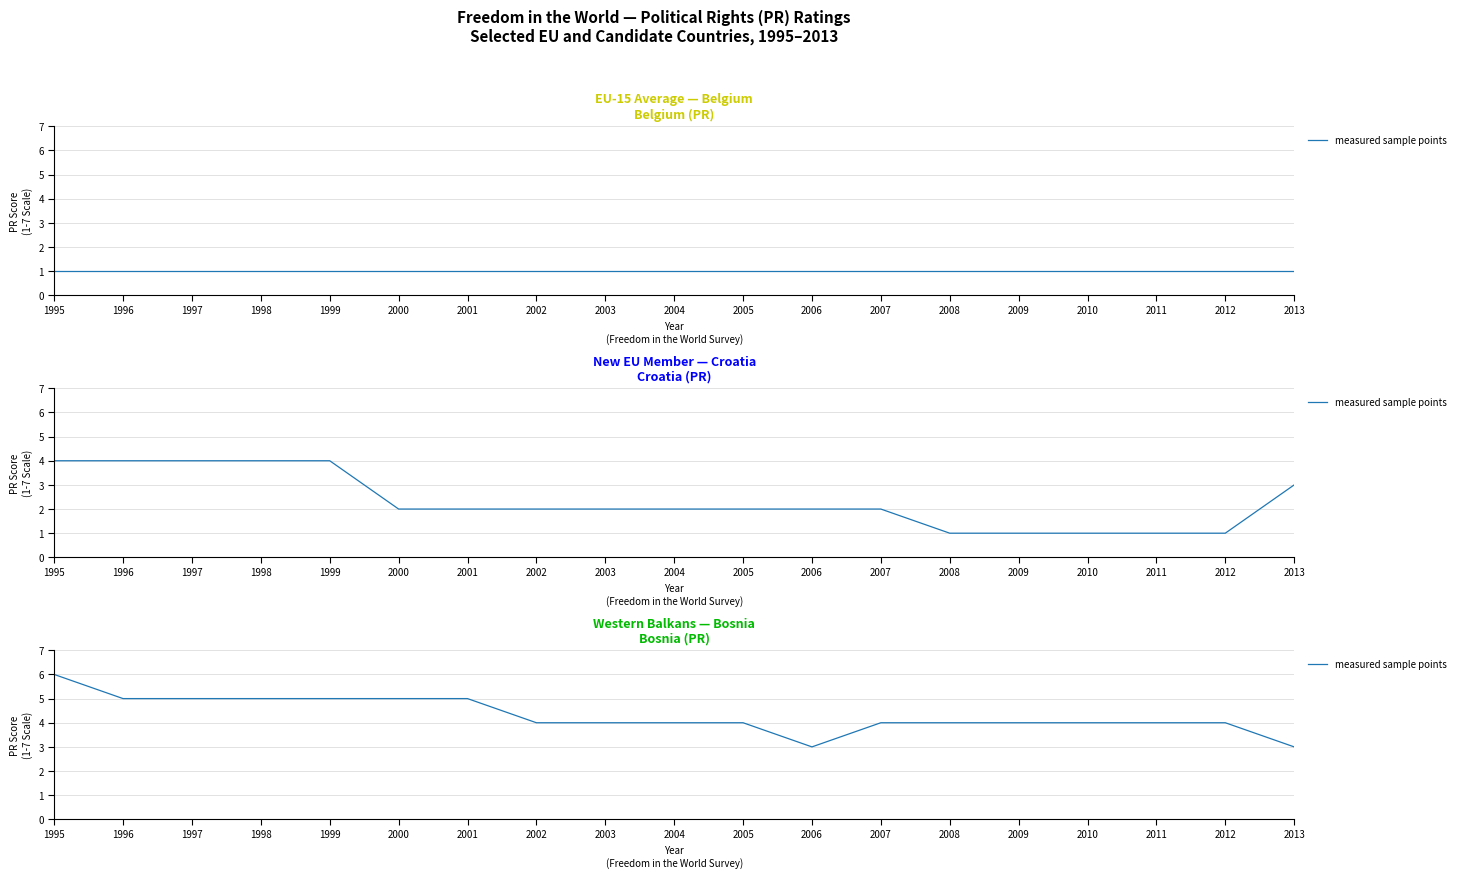

What is the difference between the values at 2008 and 2001?

1